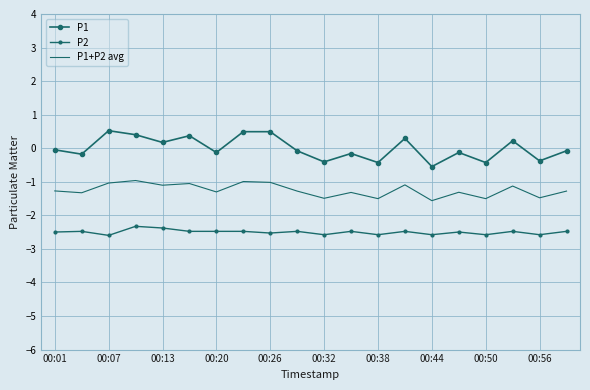

Does the chart have visible grid lines?

Yes